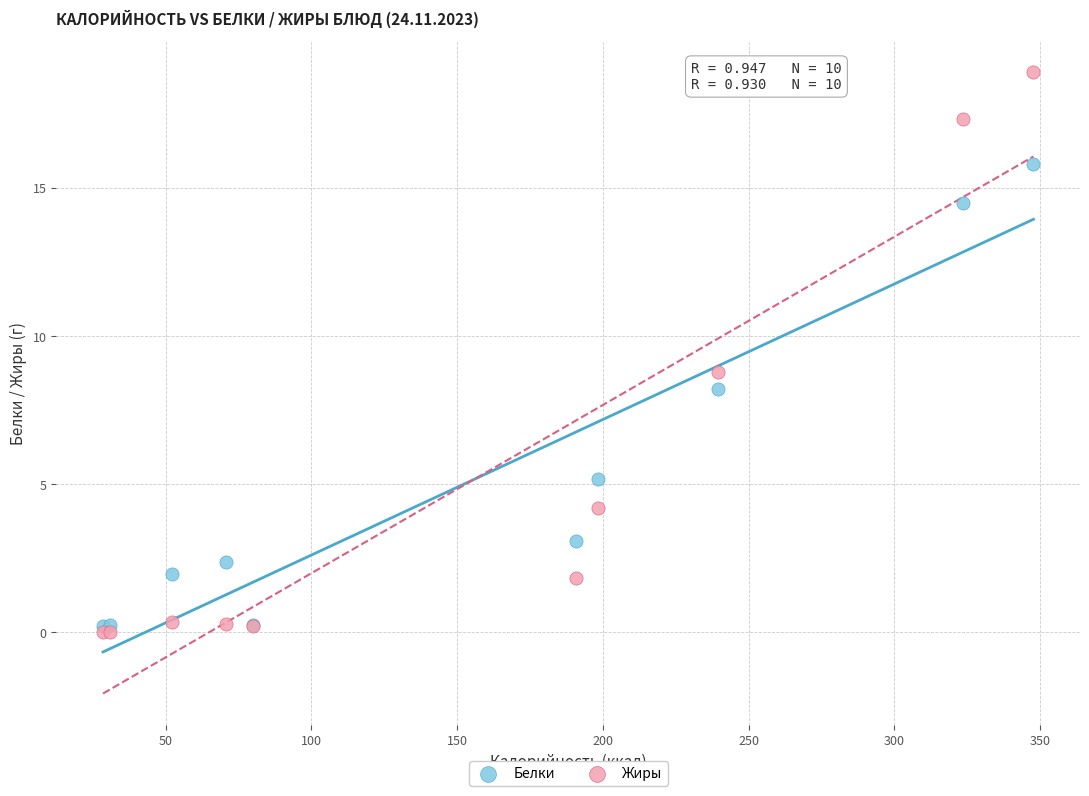

What are all the series names shown in the legend?

Белки, Жиры